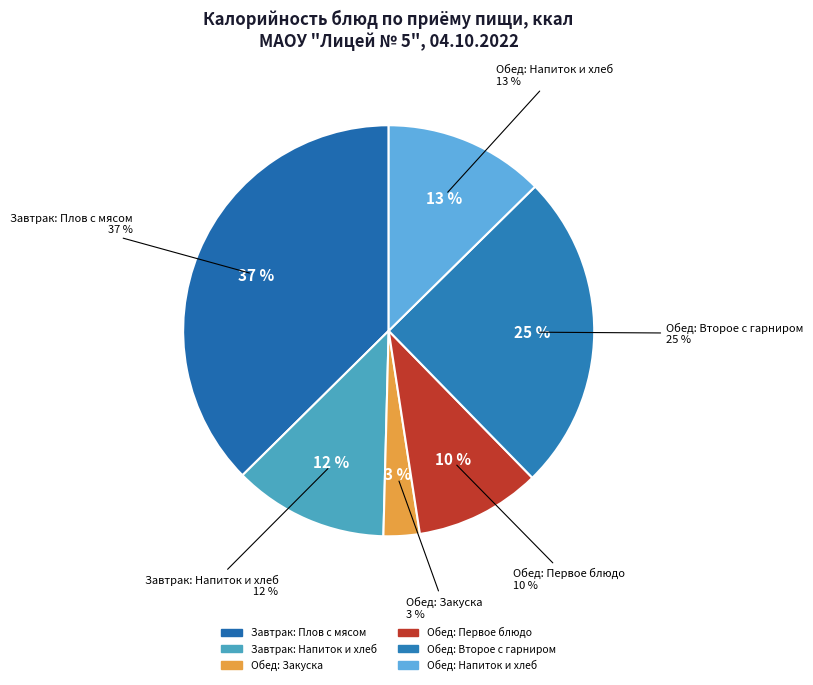

The Огурец свежий slice represents 1% of the pie. True or false?

False